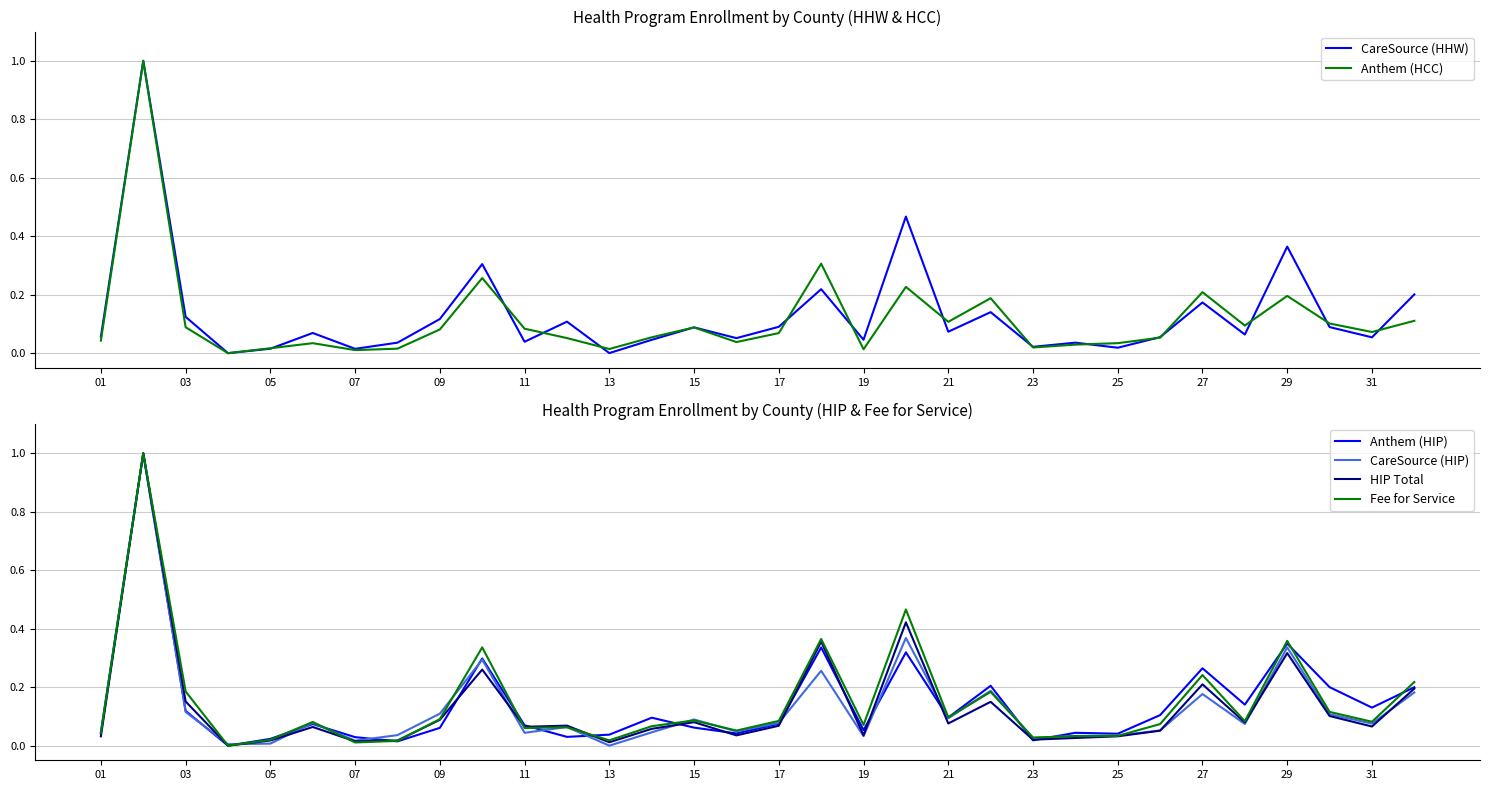

Is it true that Fee for Service equals 0.1 at 27?

False